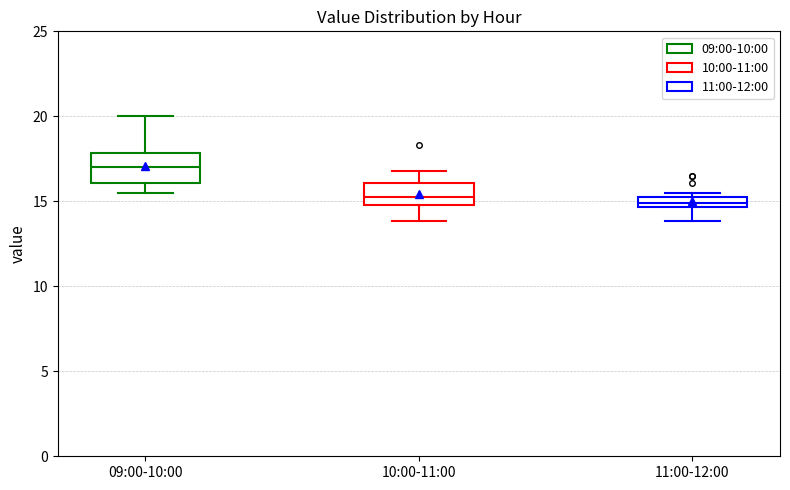

Where is the lower edge of the box for 10:00-11:00 on the y-axis? The values are not printed on the chart, so give them approximately, as read against the axis.

15.0